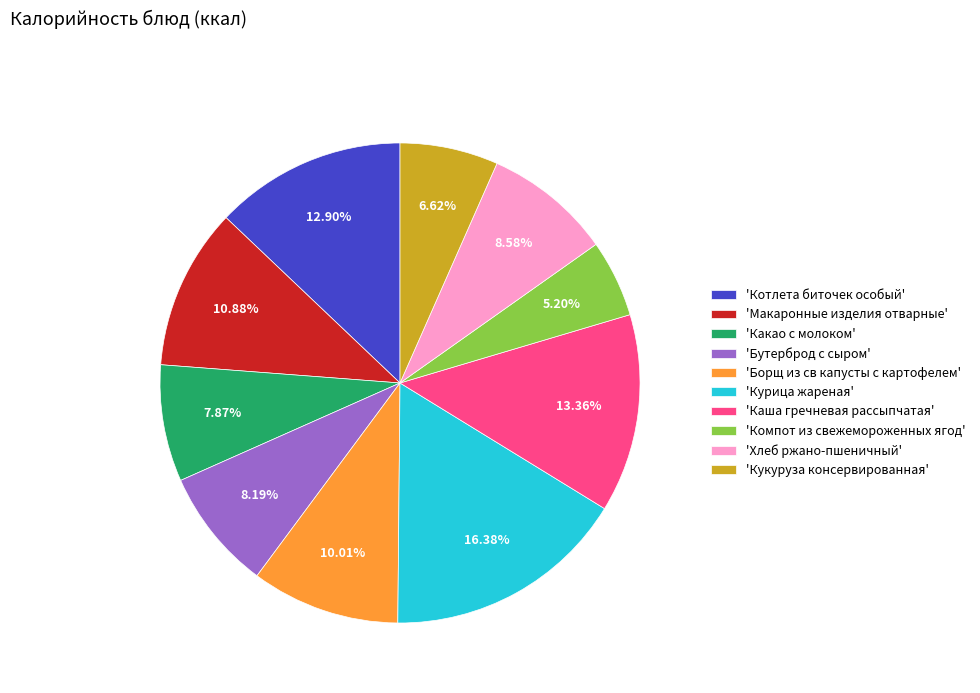

Which slice is the largest?

'Курица жареная'